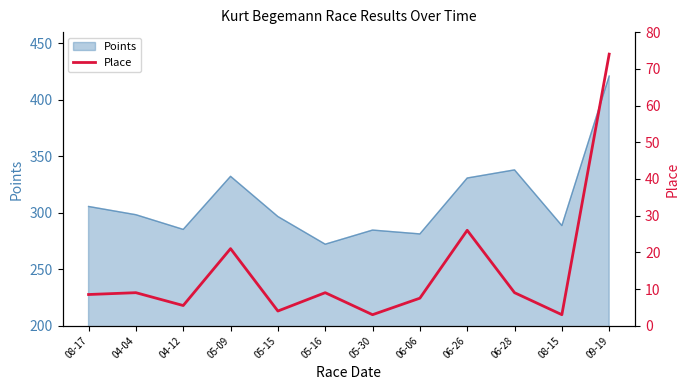

How many data points does each series have?

12